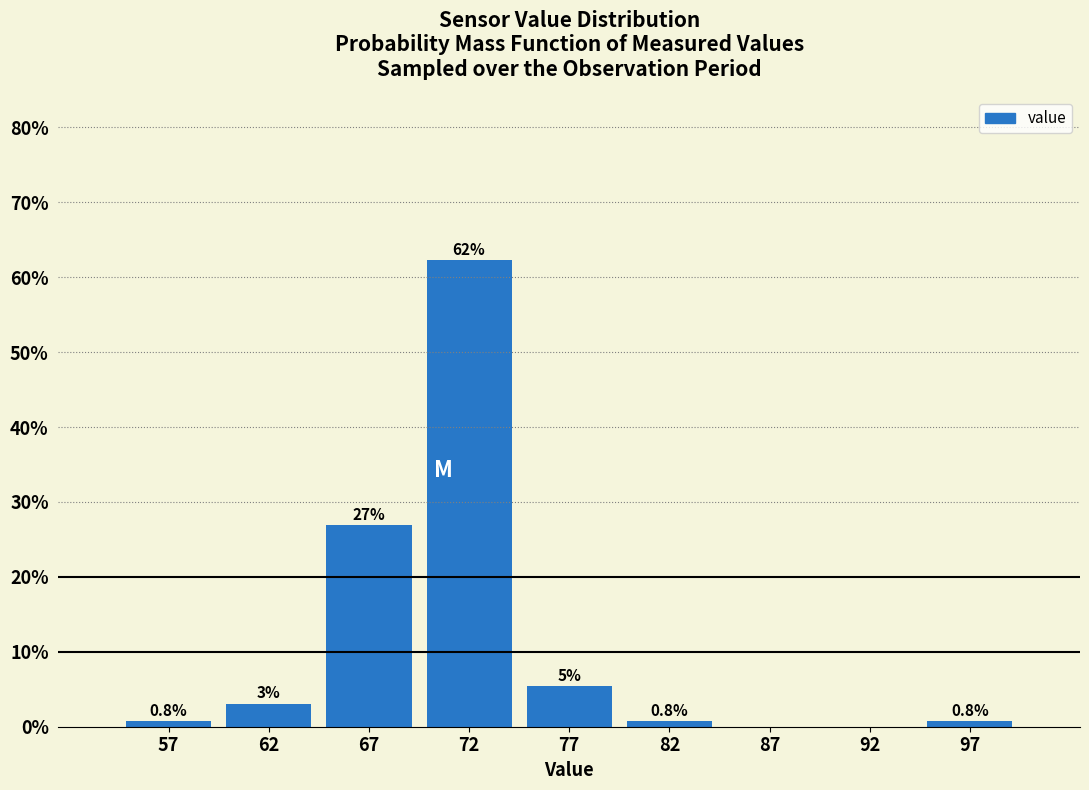

Over which range of the x-axis is the bar tallest?

70 to 75